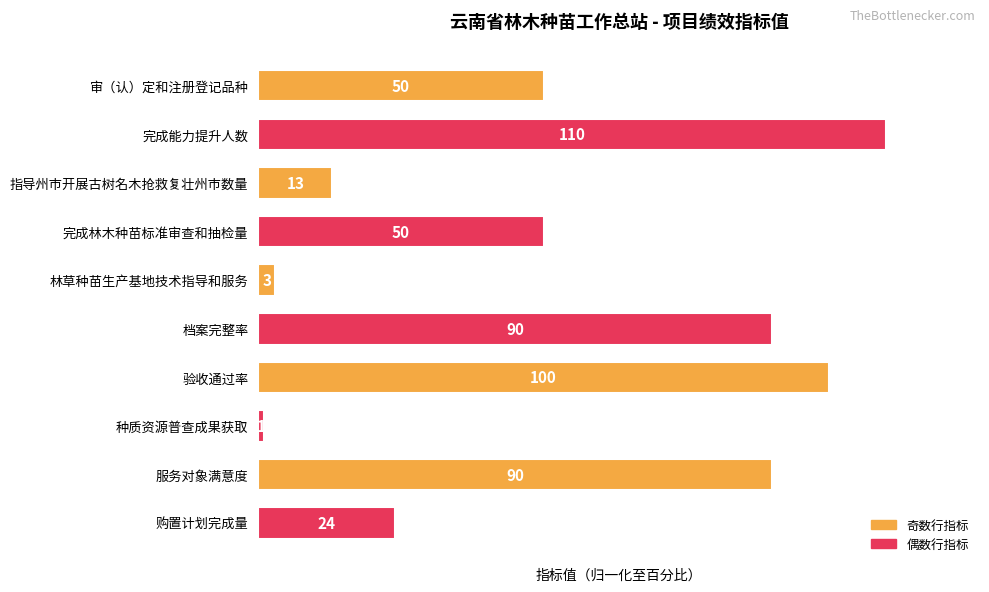

List the labels in order of value, smallest first.

种质资源普查成果获取, 林草种苗生产基地技术指导和服务, 指导州市开展古树名木抢救复壮州市数量, 购置计划完成量, 审（认）定和注册登记品种, 完成林木种苗标准审查和抽检量, 档案完整率, 服务对象满意度, 验收通过率, 完成能力提升人数